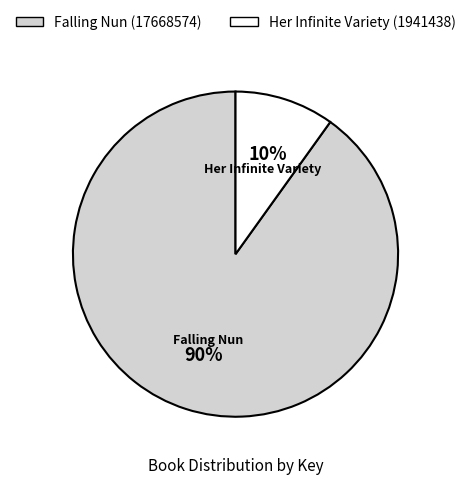

What is the largest slice in the pie chart?

Falling Nun (17668574)